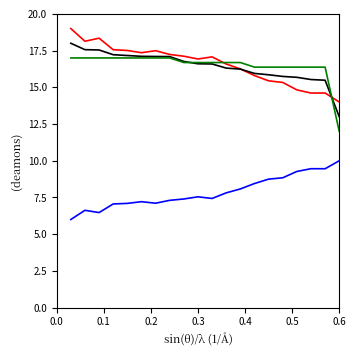

What is the smallest value displayed?

6.0